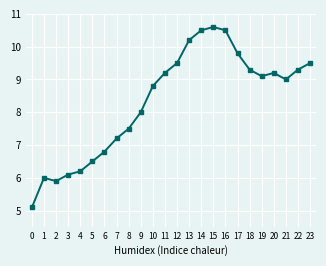

How many distinct data groups are displayed?

1